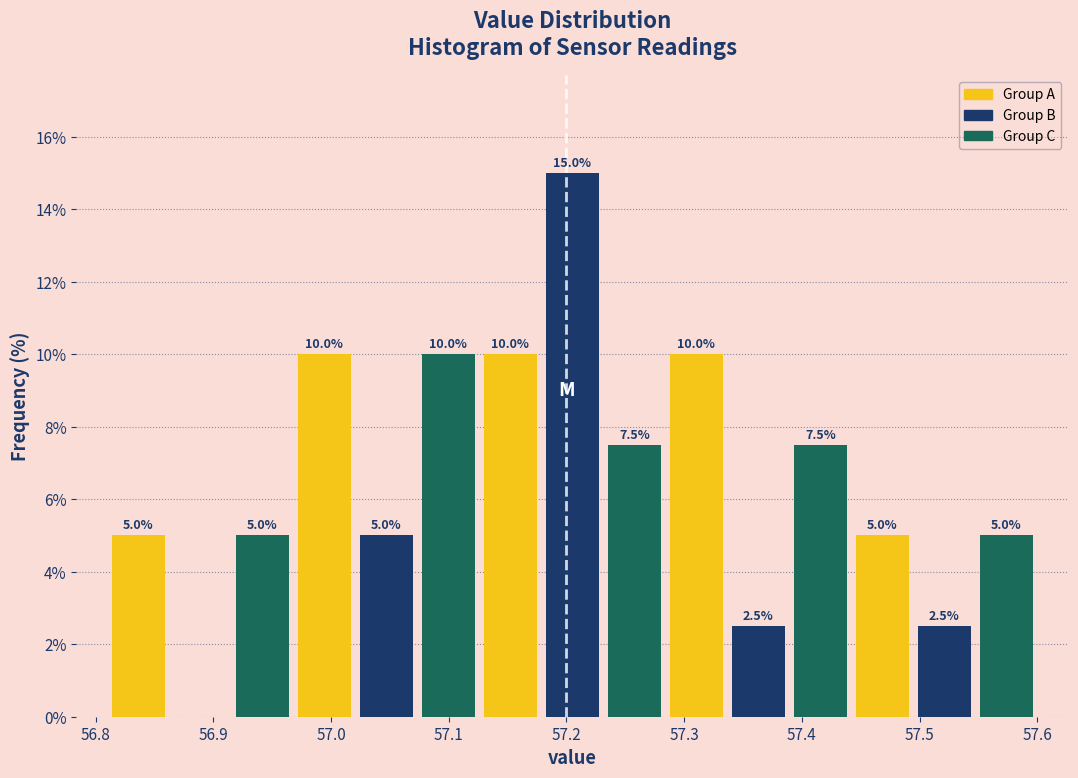

Which range on the x-axis has the tallest bar?

57.18 to 57.23